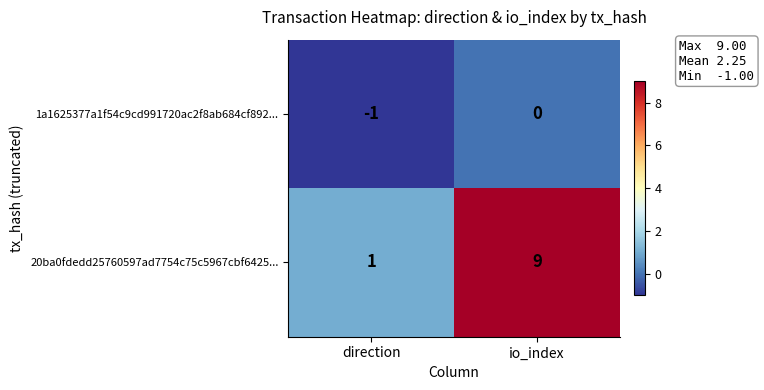

Which series has the largest range (max minus min)?

20ba0fdedd25760597ad7754c75c5967cbf6425...